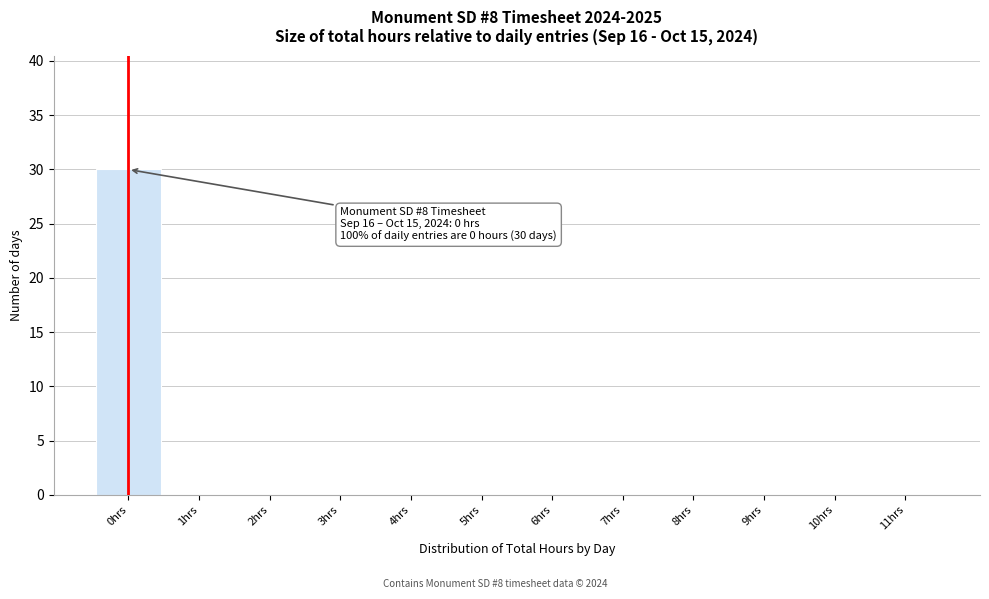

Reading right to left, list all the values displayed in this chart.

11hrs=0	10hrs=0	9hrs=0	8hrs=0	7hrs=0	6hrs=0	5hrs=0	4hrs=0	3hrs=0	2hrs=0	1hrs=0	0hrs=30